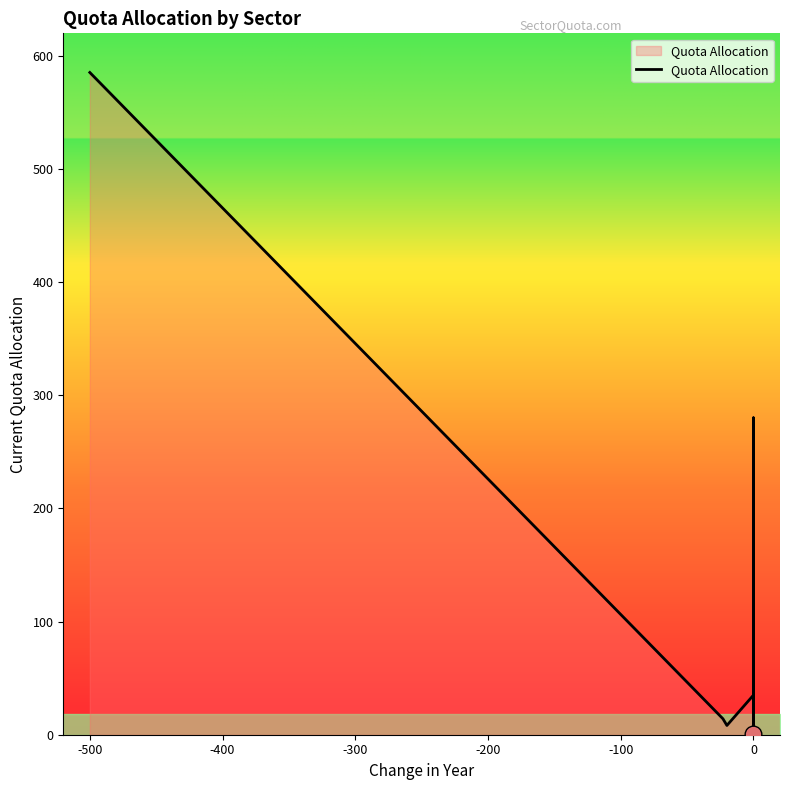

What is the label of the 14th point from the right?

-400